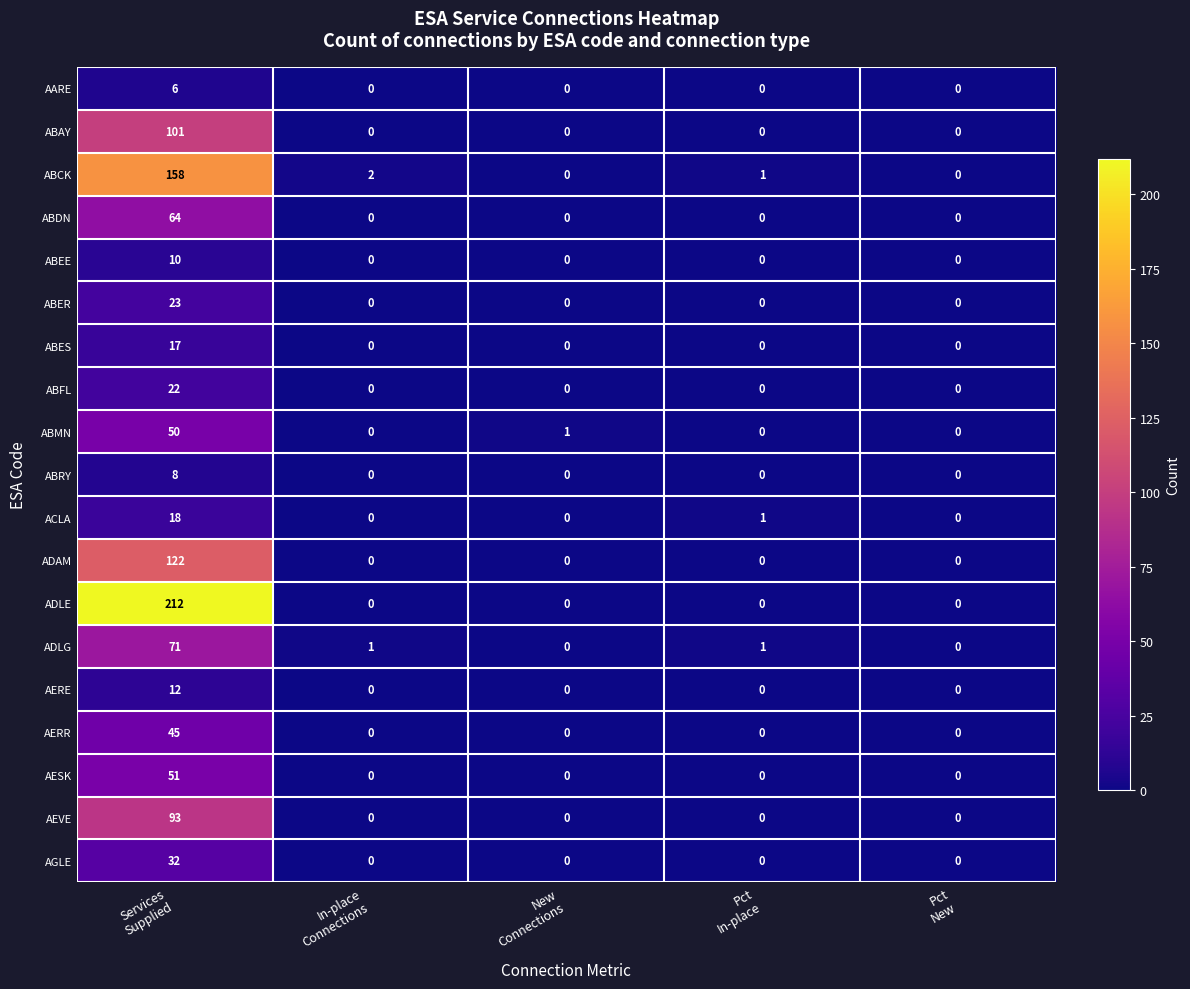

List the series in order of their peak value, lowest first.

AARE, ABRY, ABEE, AERE, ABES, ACLA, ABFL, ABER, AGLE, AERR, ABMN, AESK, ABDN, ADLG, AEVE, ABAY, ADAM, ABCK, ADLE